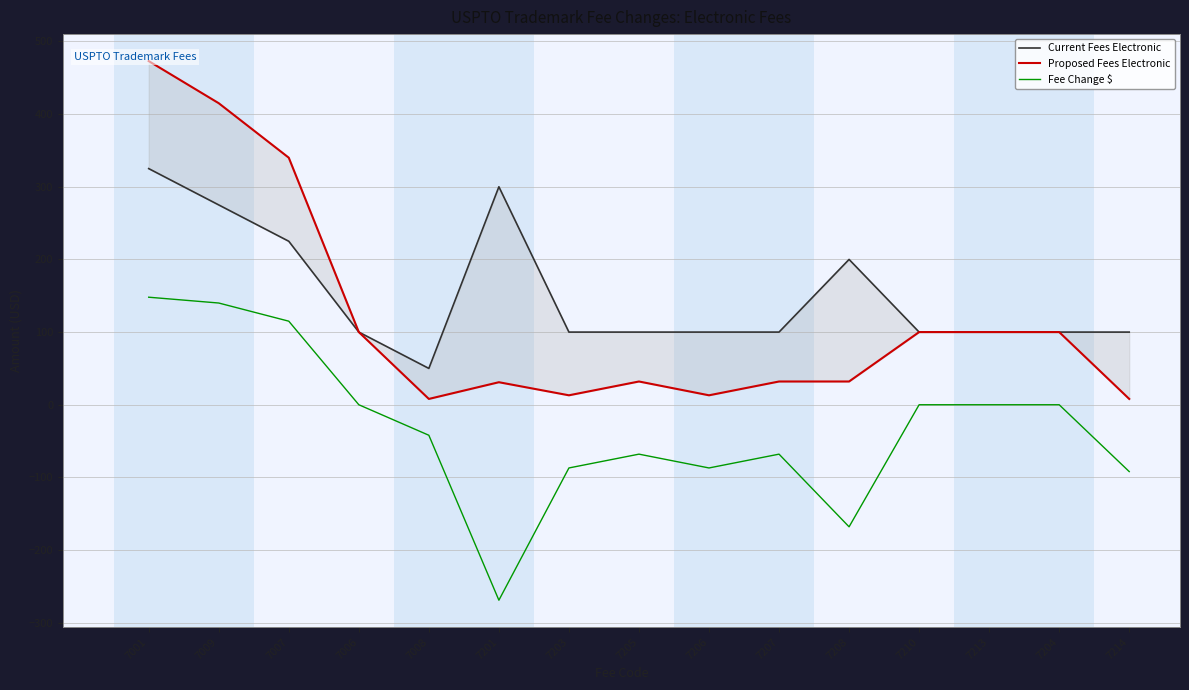

At 7208, list the series in order from largest to smallest.

Current Fees Electronic, Proposed Fees Electronic, Fee Change $